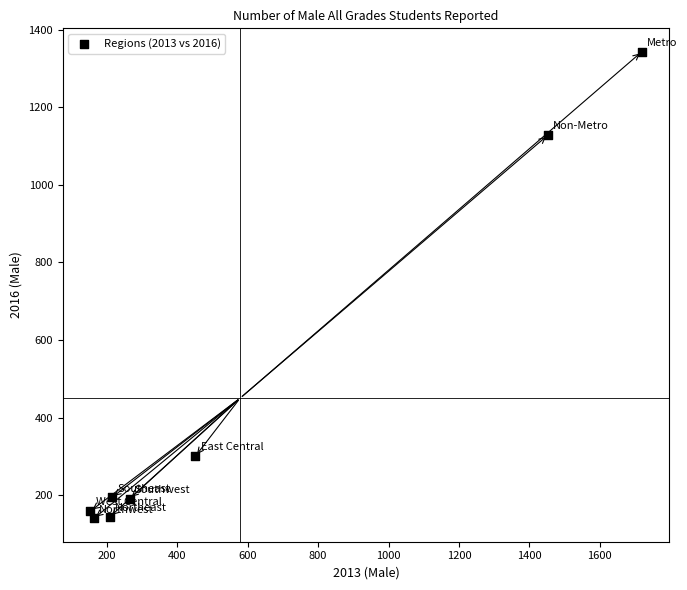

What is the range of X values (max minus min)?

1567